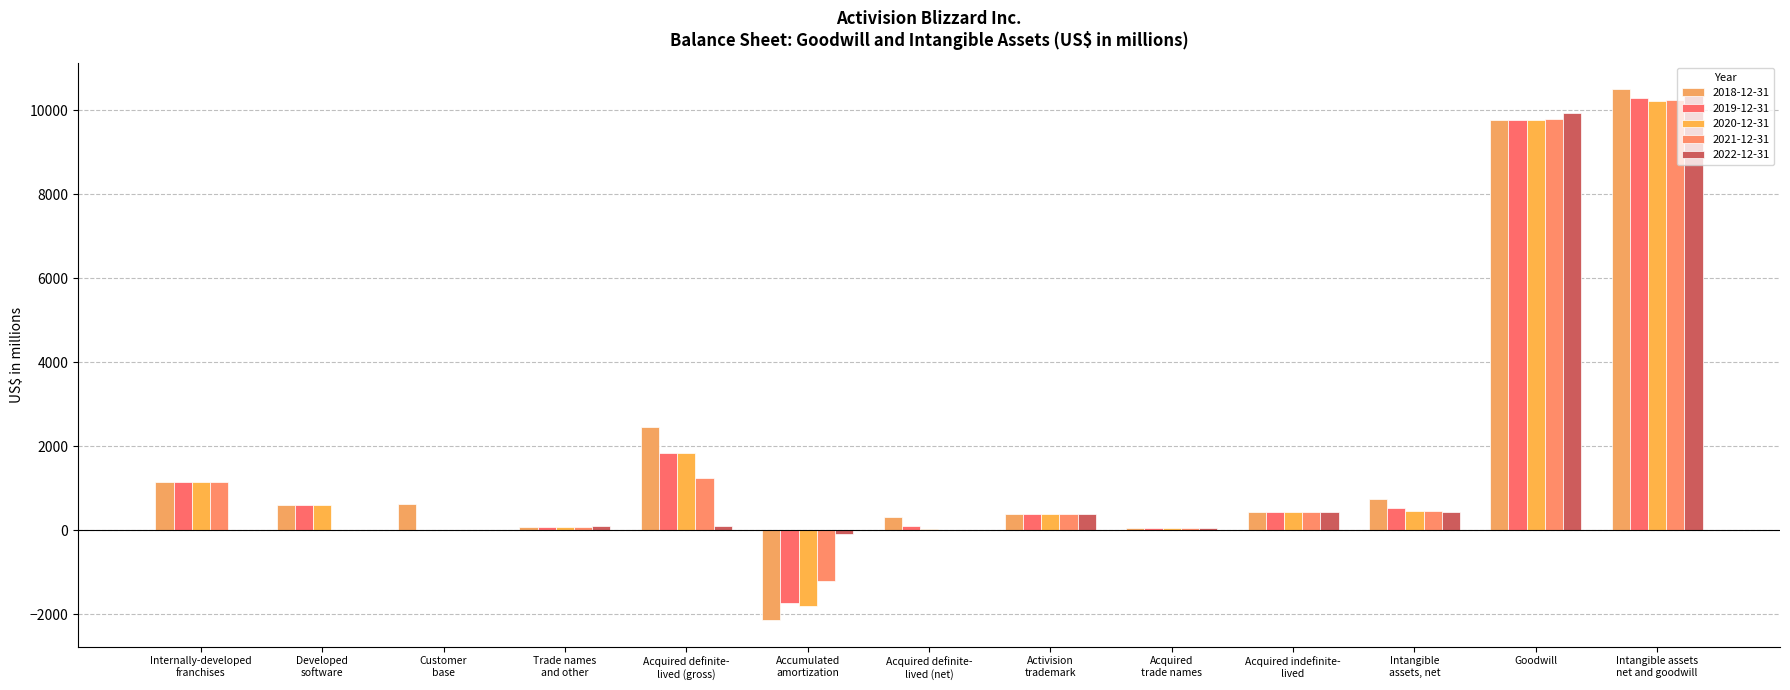

At which label is 2020-12-31 closest to 4203?

Acquired definite-
lived (gross)